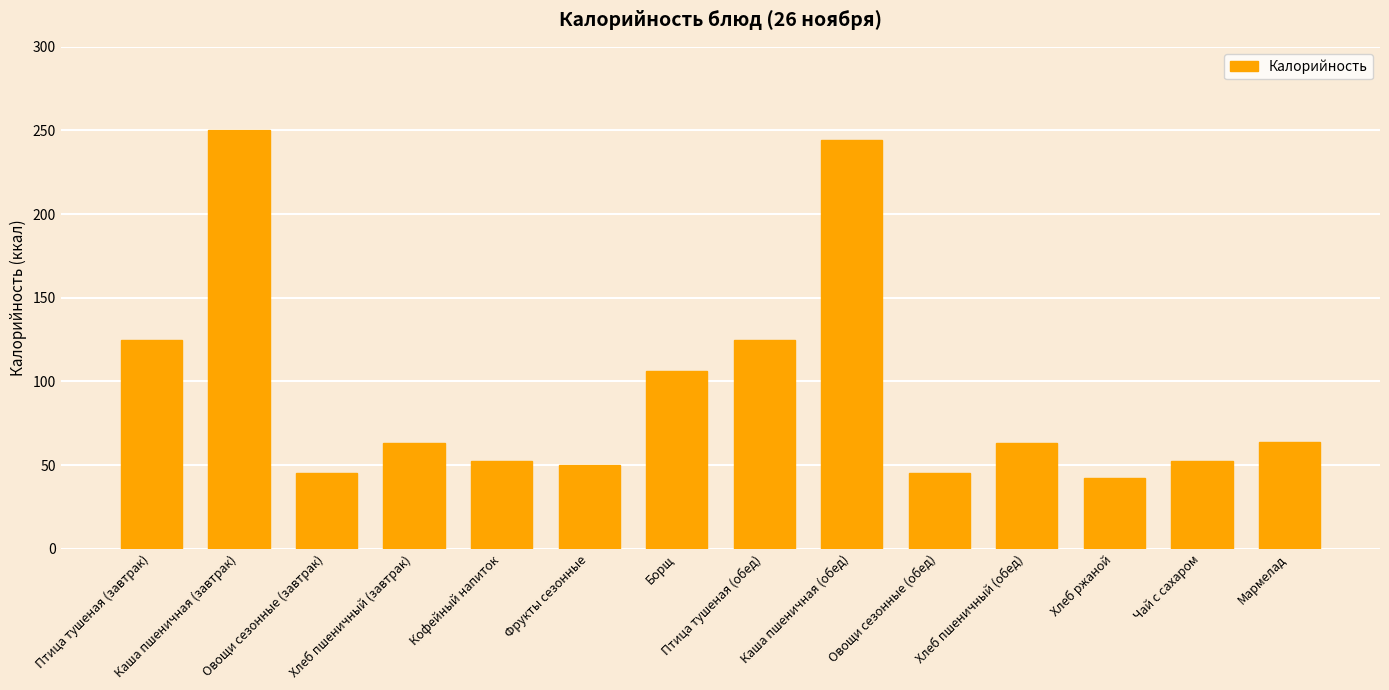

Where does the data first go above 63?

Птица тушеная (завтрак)